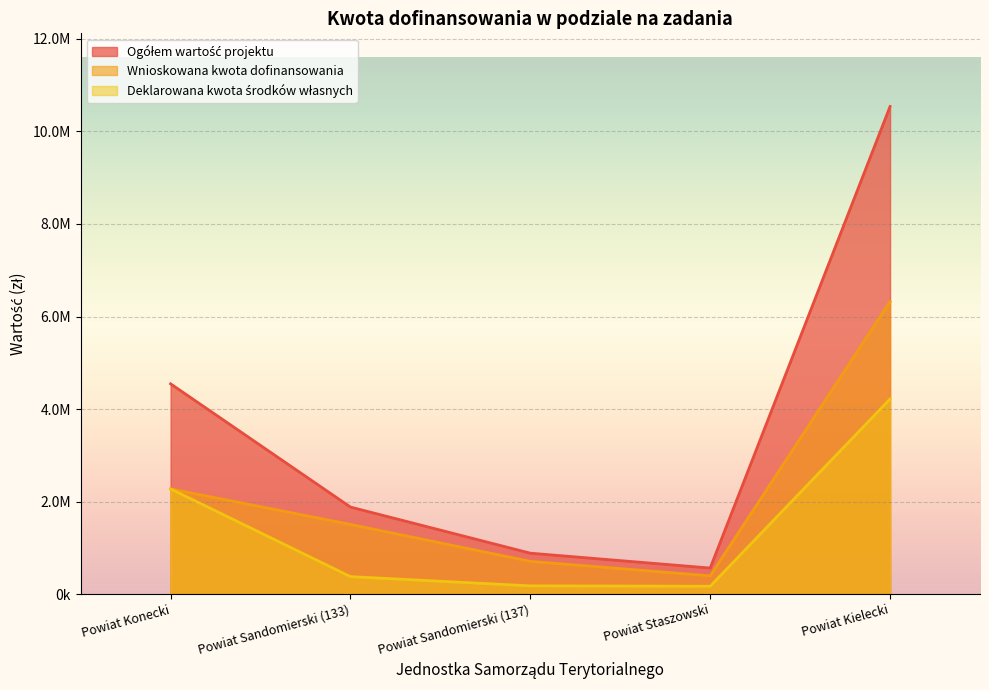

Which series has the largest total across all categories?

Ogółem wartość projektu